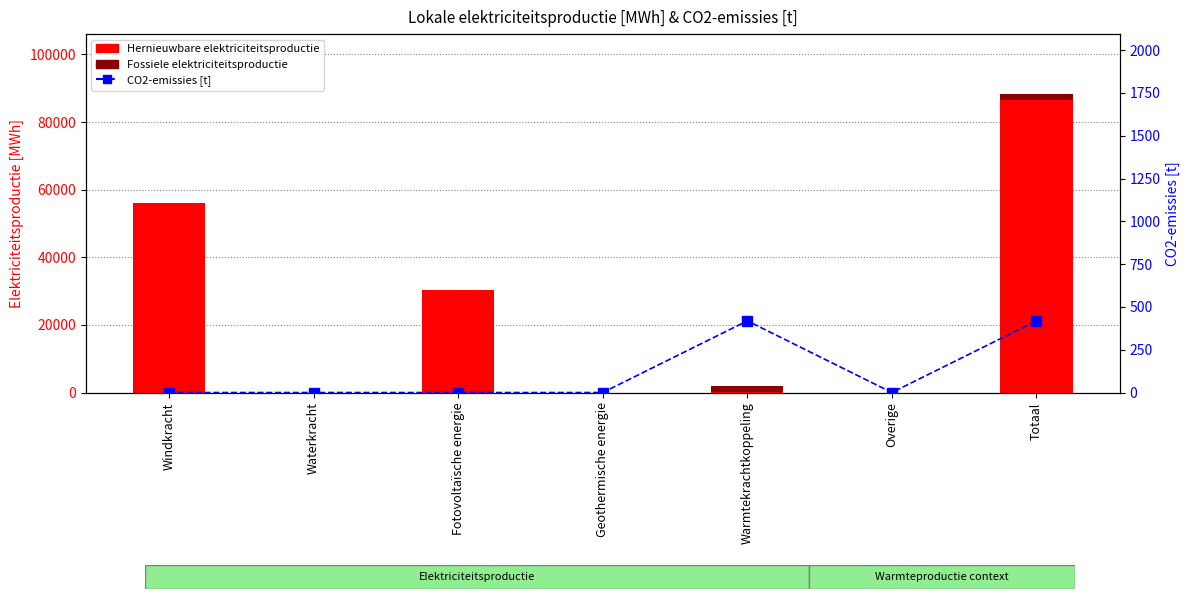

Reading left to right, transcribe all the data shown in this chart.

Hernieuwbare elektriciteitsproductie: Windkracht=56161.9	Waterkracht=0.0	Fotovoltaïsche energie=30295.6	Geothermische energie=0.0	Warmtekrachtkoppeling=130.9	Overige=0.0	Totaal=86588.5
Fossiele elektriciteitsproductie: Windkracht=0.0	Waterkracht=0.0	Fotovoltaïsche energie=0.0	Geothermische energie=0.0	Warmtekrachtkoppeling=1762.2	Overige=0.0	Totaal=1762.2
CO2-emissies [t]: Windkracht=0.0	Waterkracht=0.0	Fotovoltaïsche energie=0.0	Geothermische energie=0.0	Warmtekrachtkoppeling=418.8	Overige=0.0	Totaal=418.8